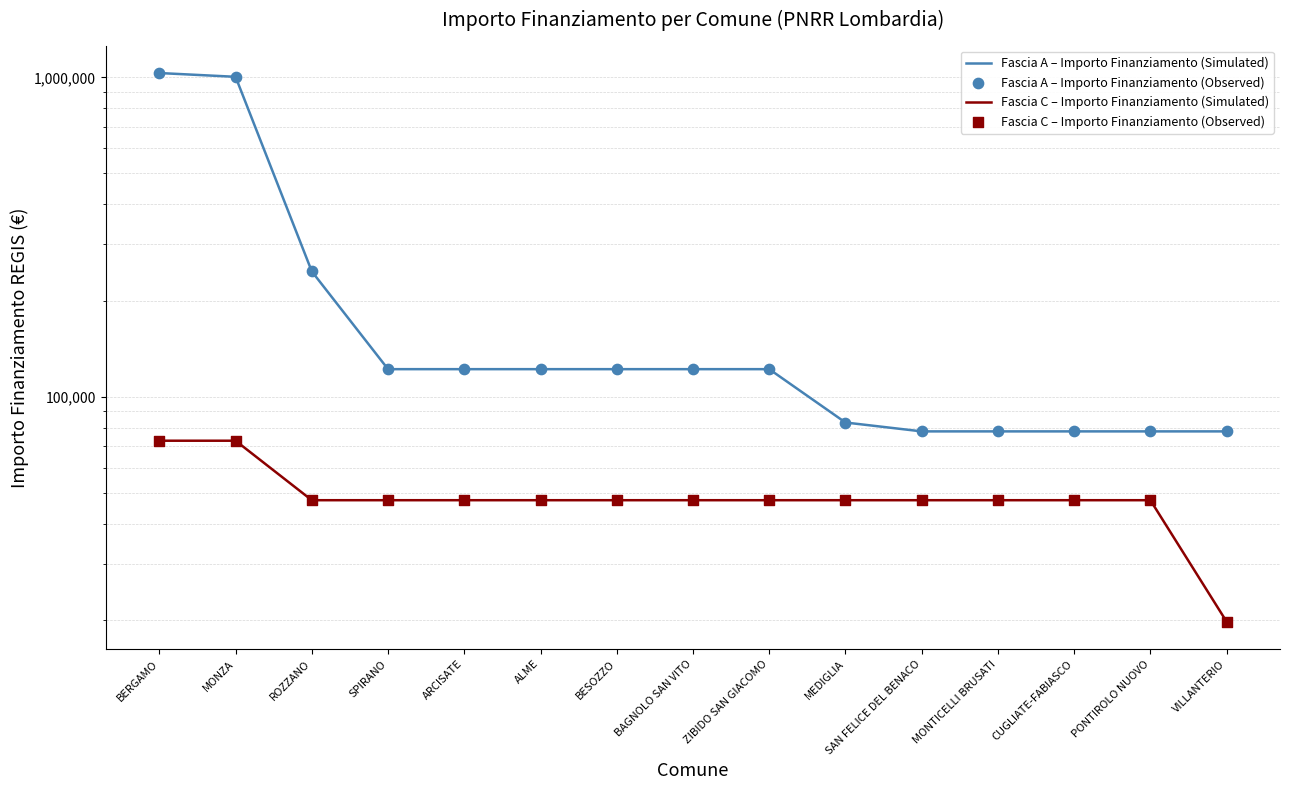

Which series reaches the minimum Y coordinate?

Fascia C – Importo Finanziamento (Simulated)